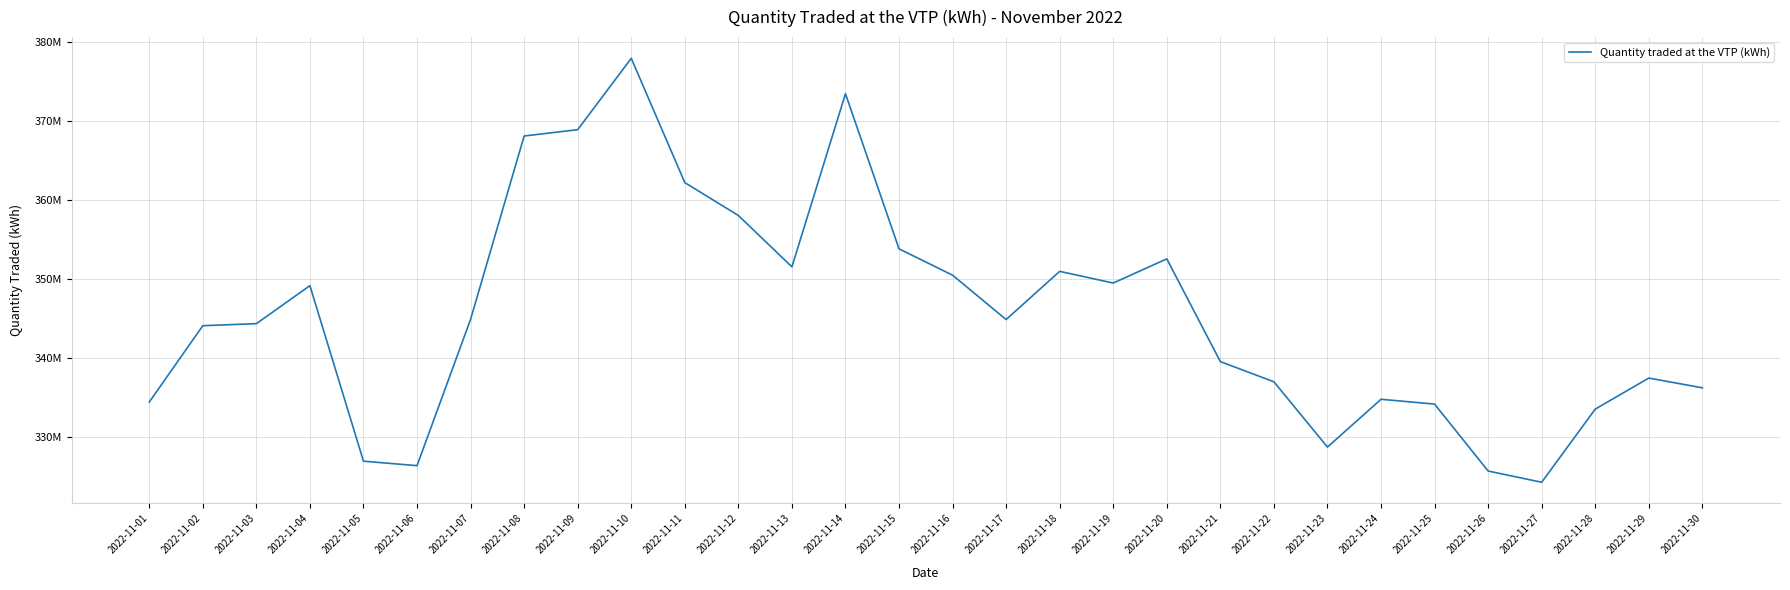

Rank the categories by value from highest to lowest.

2022-11-10, 2022-11-14, 2022-11-09, 2022-11-08, 2022-11-11, 2022-11-12, 2022-11-15, 2022-11-20, 2022-11-13, 2022-11-18, 2022-11-16, 2022-11-19, 2022-11-04, 2022-11-07, 2022-11-17, 2022-11-03, 2022-11-02, 2022-11-21, 2022-11-29, 2022-11-22, 2022-11-30, 2022-11-24, 2022-11-01, 2022-11-25, 2022-11-28, 2022-11-23, 2022-11-05, 2022-11-06, 2022-11-26, 2022-11-27